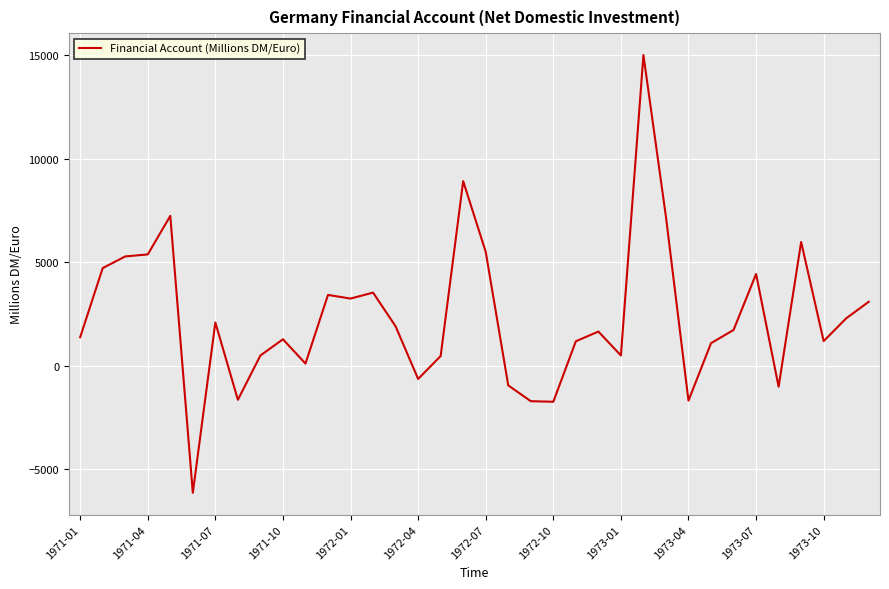

What is the minimum value shown in the chart?

-6124.3